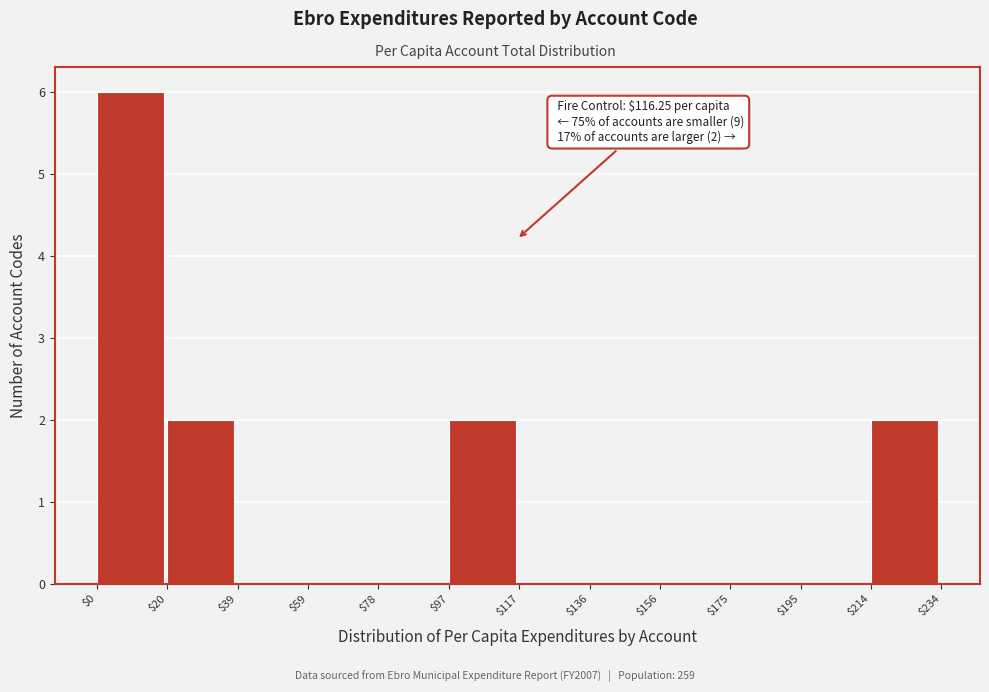

Which range on the x-axis has the tallest bar?

$0 to $20